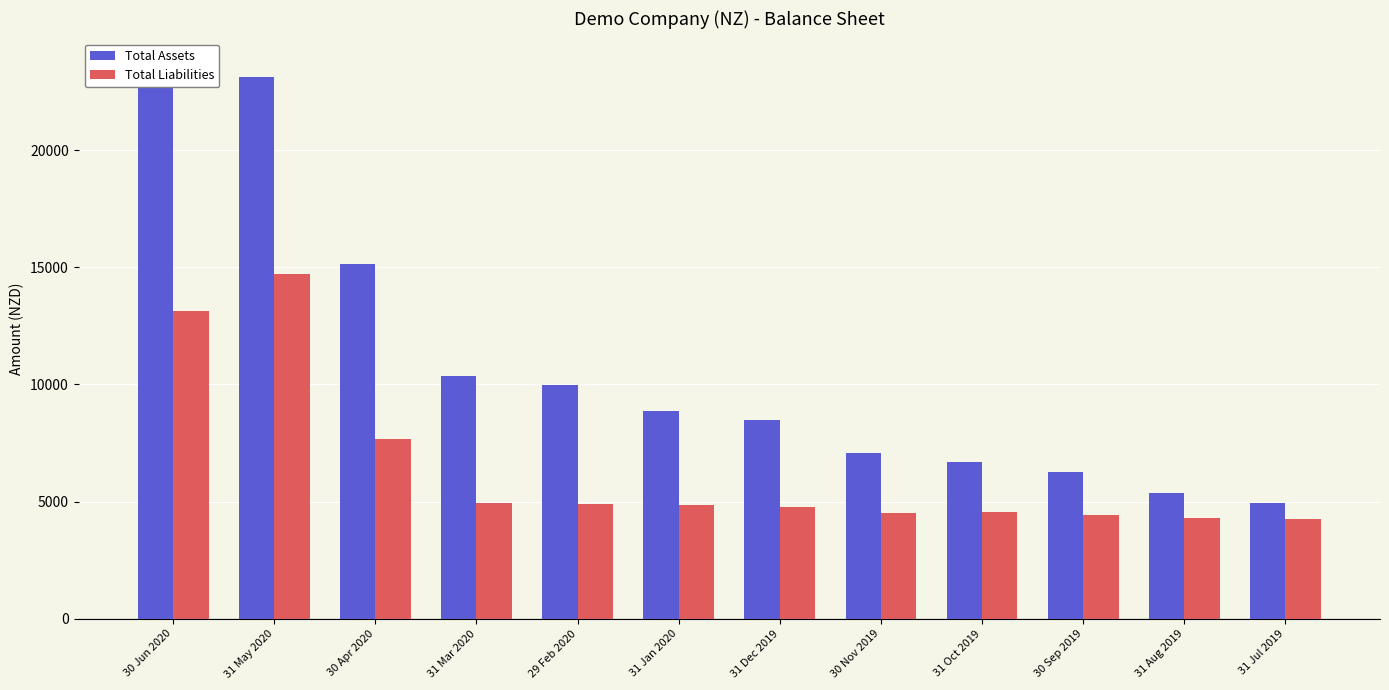

Which label corresponds to the largest value in the chart?

30 Jun 2020